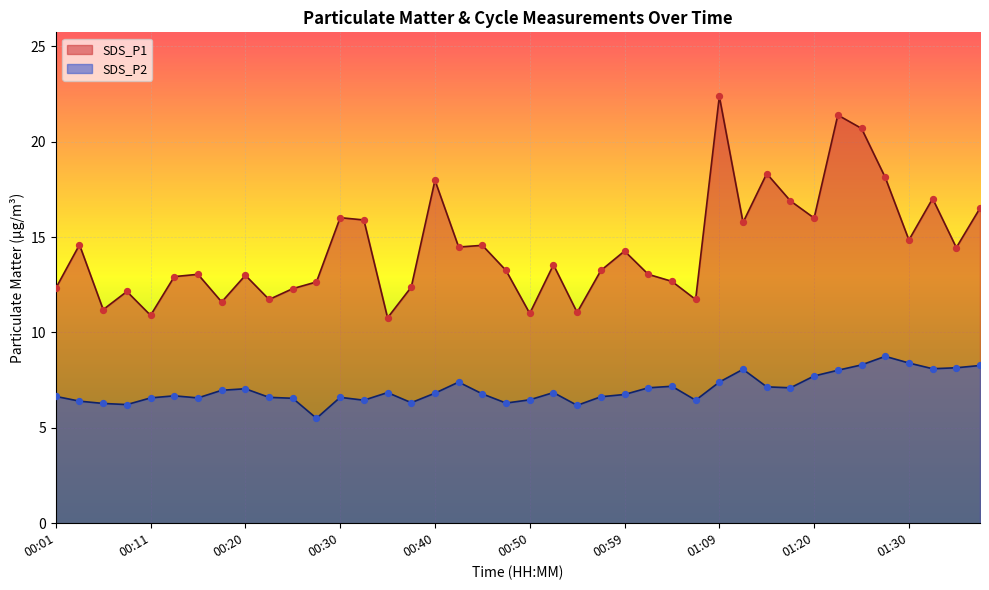

At how many categories does at least one series exceed 10?

40